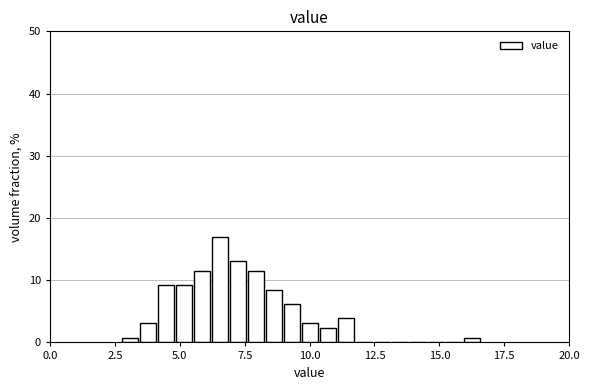

Read against the x-axis, roughly where is the centre of the tallest bar?

6.5